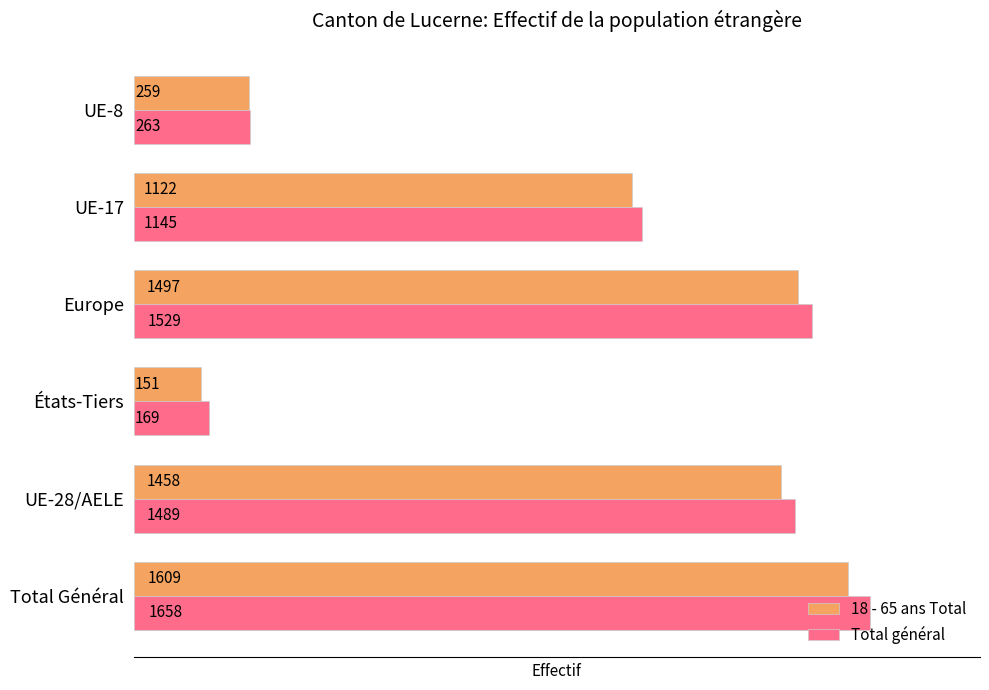

At how many categories does at least one series exceed 1326?

3